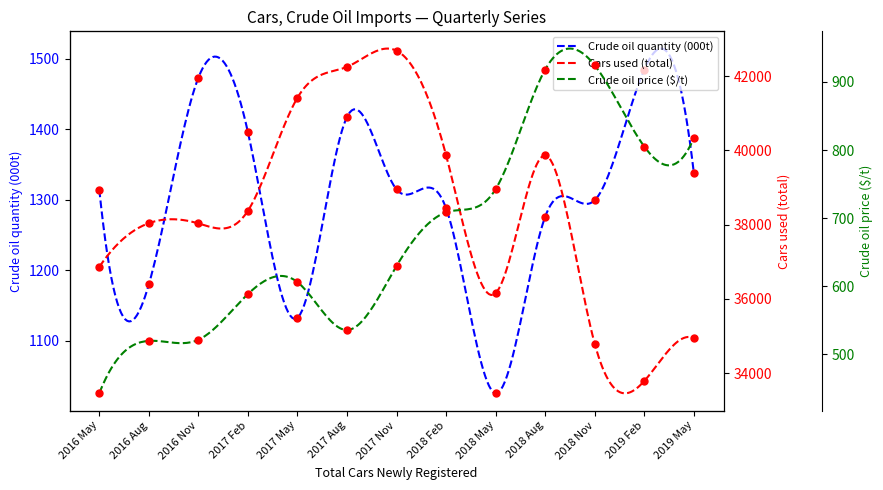

What is the lowest value of the Crude oil quantity (000t) series?

1026.1